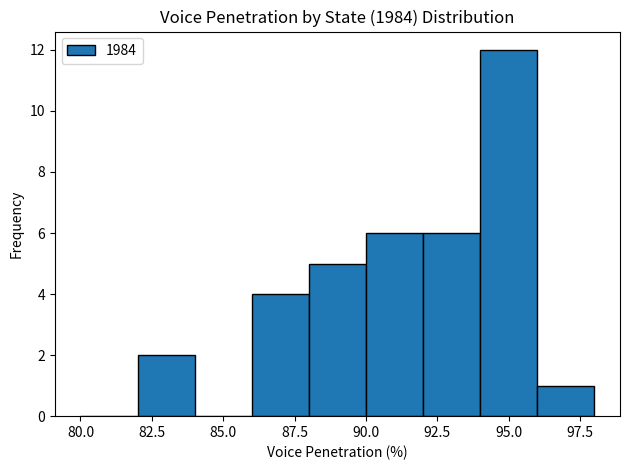

Reading left to right, list every bar in this chart as the range it spans on the x-axis followed by its height. The values are not printed on the chart, so give them approximately, as read against the axis.

80 to 82: 0
82 to 84: 2
84 to 86: 0
86 to 88: 4
88 to 90: 5
90 to 92: 6
92 to 94: 6
94 to 96: 12
96 to 98: 1